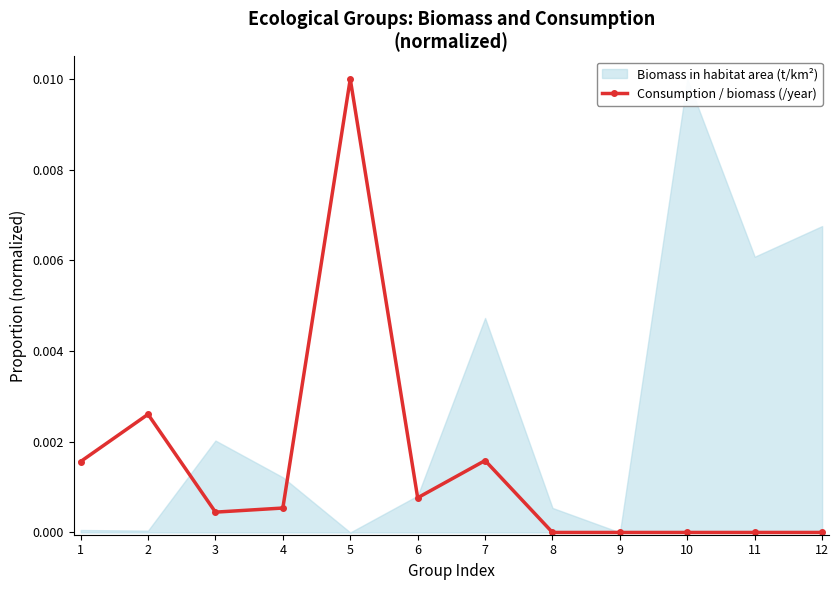

How many interior local valleys (lower than both neighbors) does the data have?

2